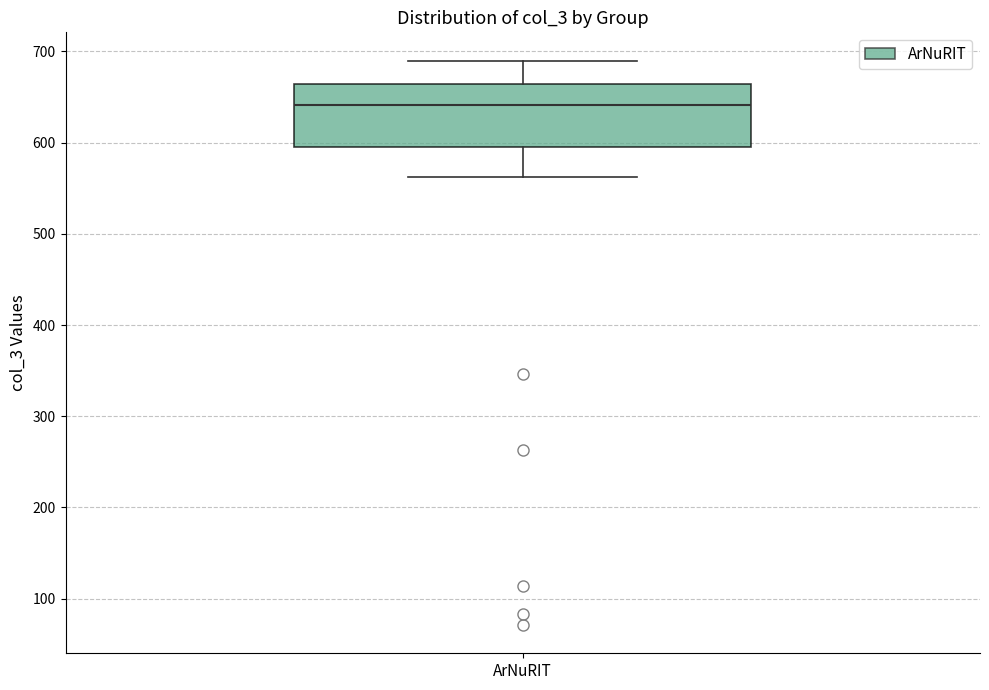

Where does the lower whisker of the box for ArNuRIT end on the y-axis? The values are not printed on the chart, so give them approximately, as read against the axis.

560